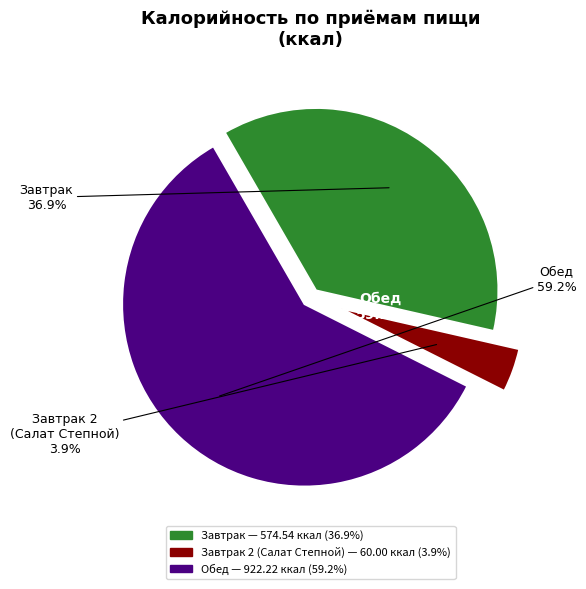

Rank the categories by value from lowest to highest.

Завтрак 2 (Салат Степной), Завтрак, Обед